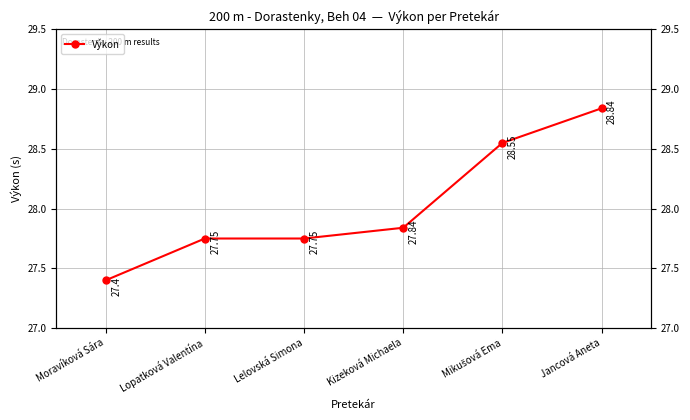

Reading right to left, what are all the values shown in this chart?

28.8	28.6	27.8	27.8	27.8	27.4